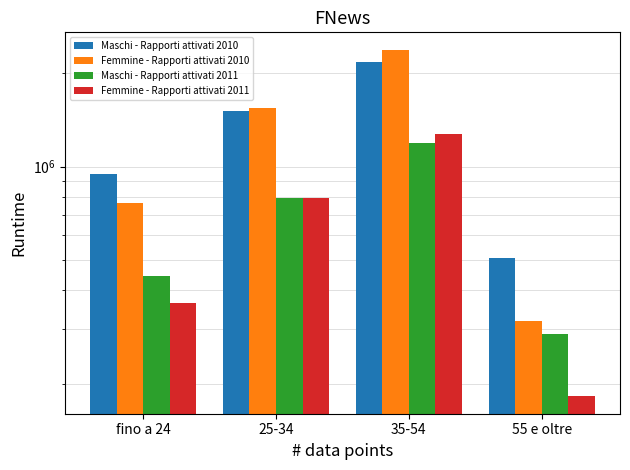

What is the sum of the Femmine - Rapporti attivati 2010 values at 35-54 and 25-34?

3923090